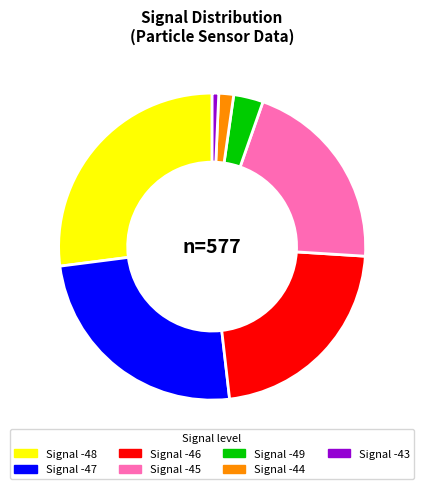

Is there a majority slice in this chart?

No